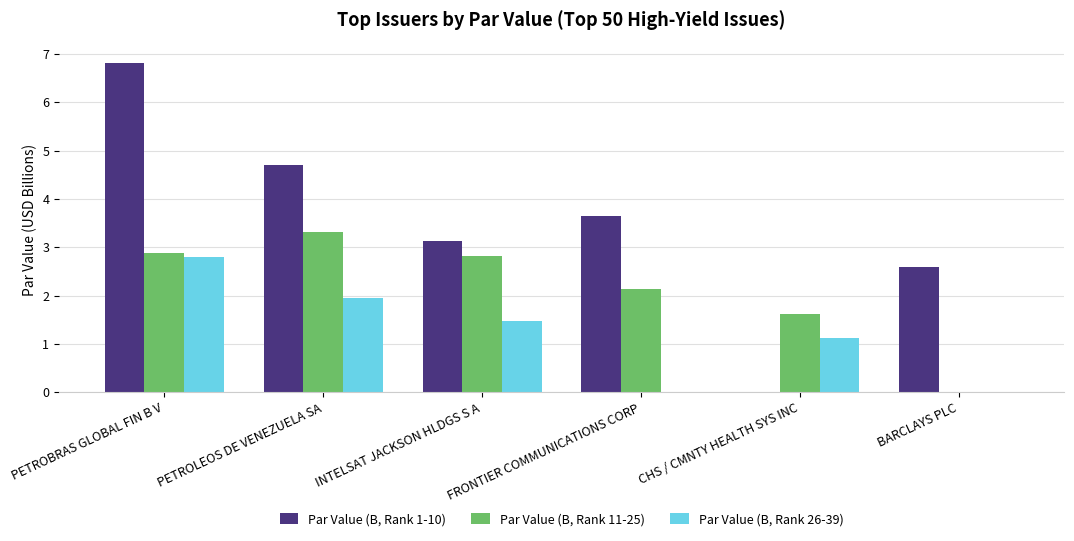

Which category has the highest value in the Par Value (B, Rank 11-25) series?

PETROLEOS DE VENEZUELA SA